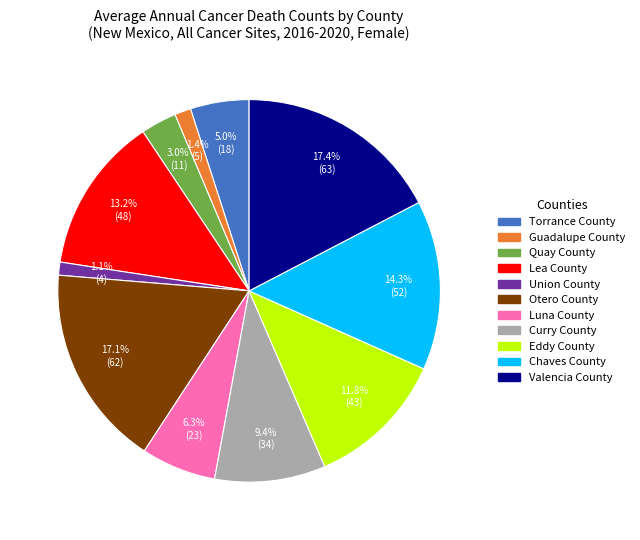

Count the number of slices in the pie.

11